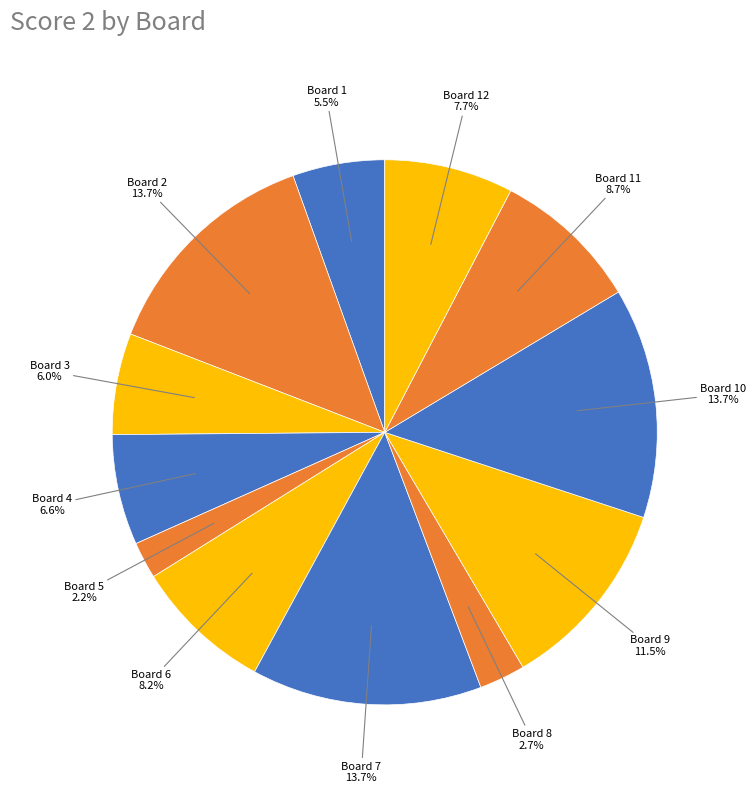

Combined, what portion of the pie is Board 4 and Board 3?

12.6%